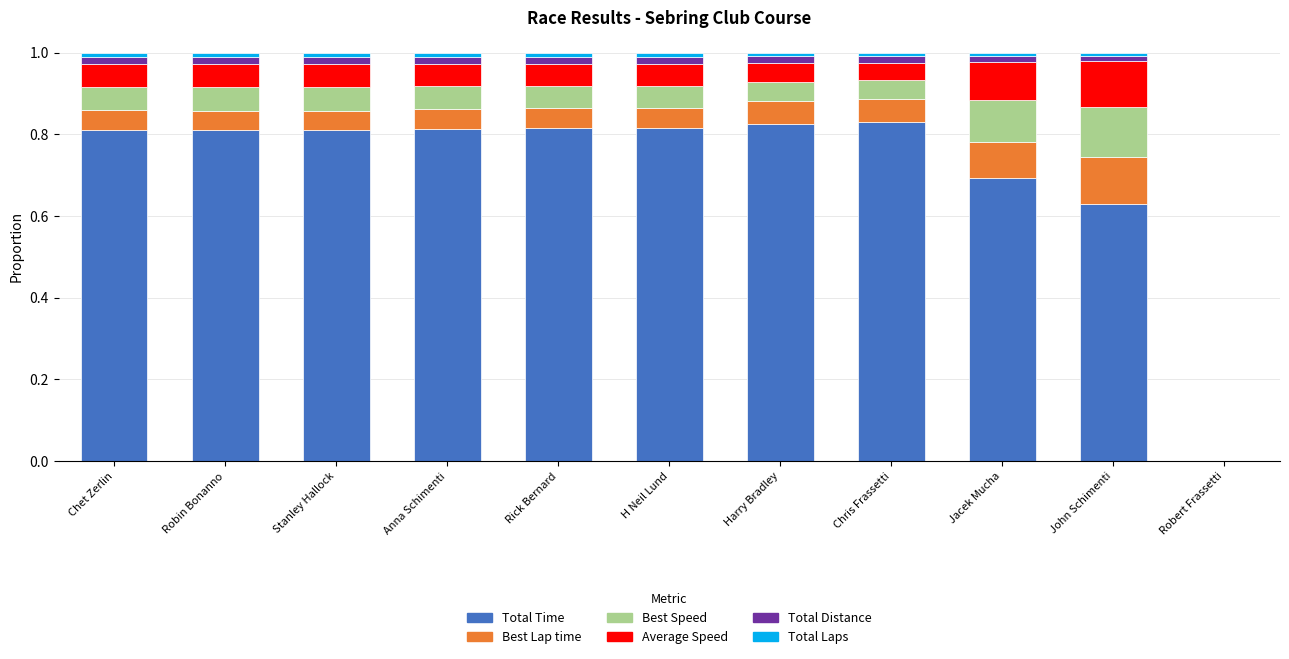

How many positive values does the Total Time series have?

10